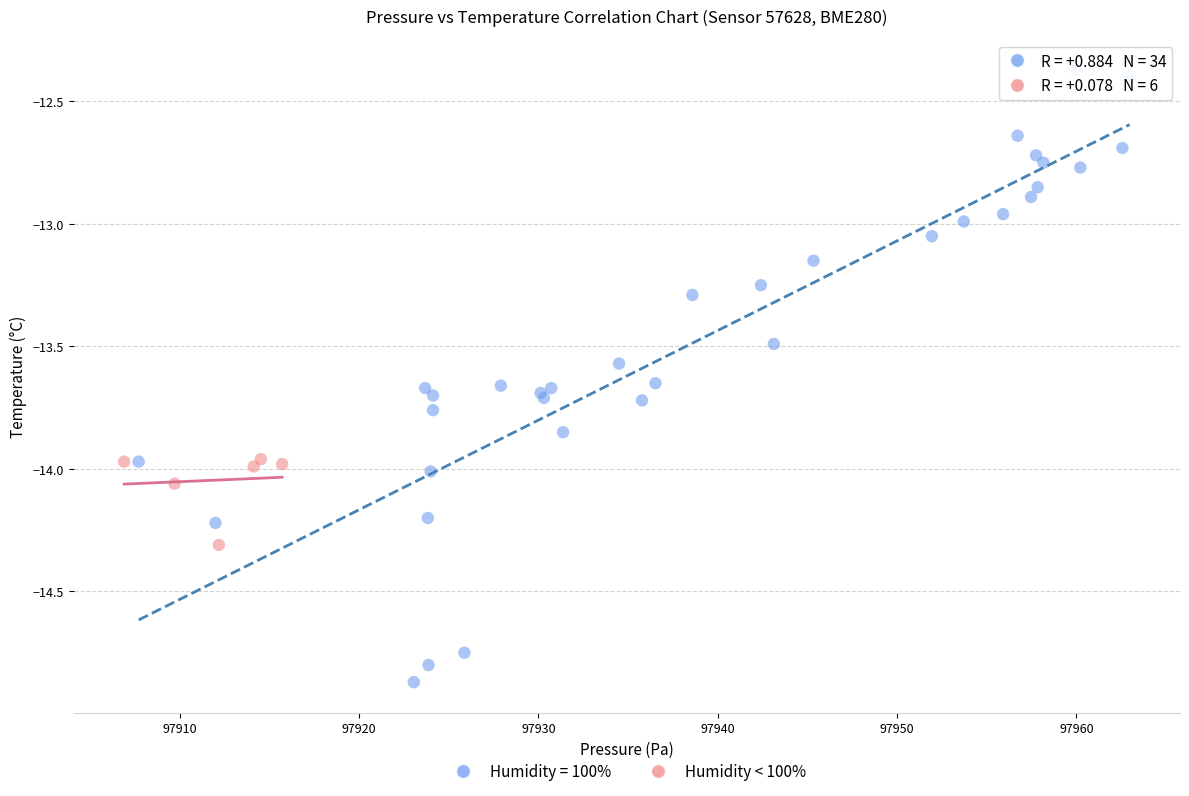

Which series contains the lowest Y value?

Humidity = 100%